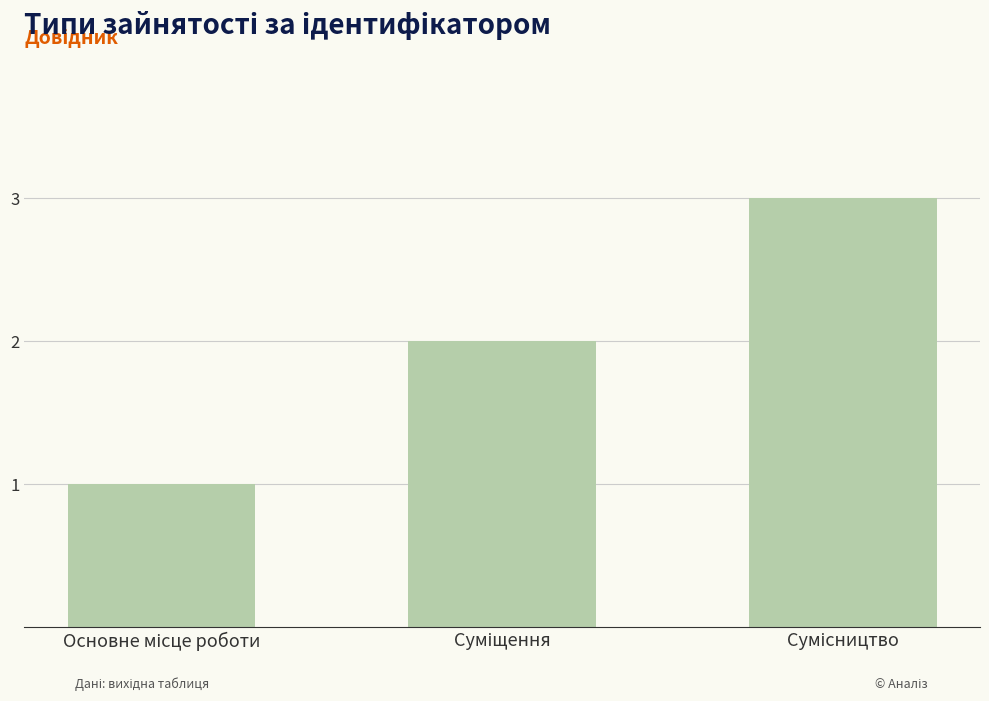

What is the sum of all values?

6